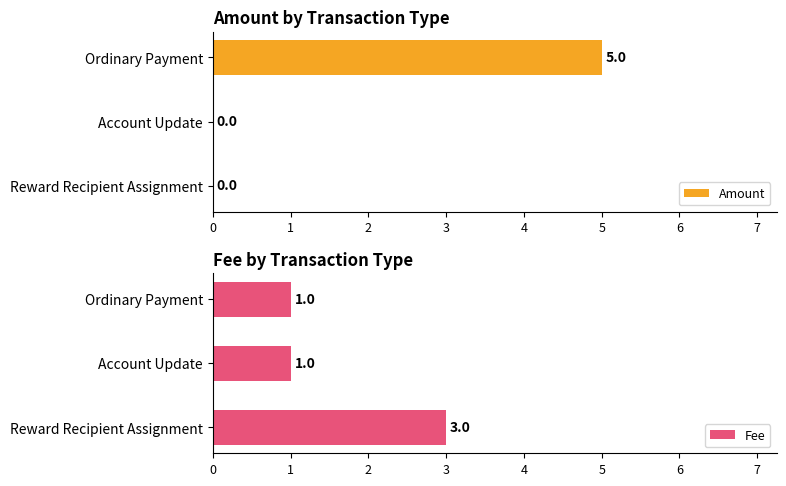

Rank the series by their maximum value, from highest to lowest.

Amount, Fee